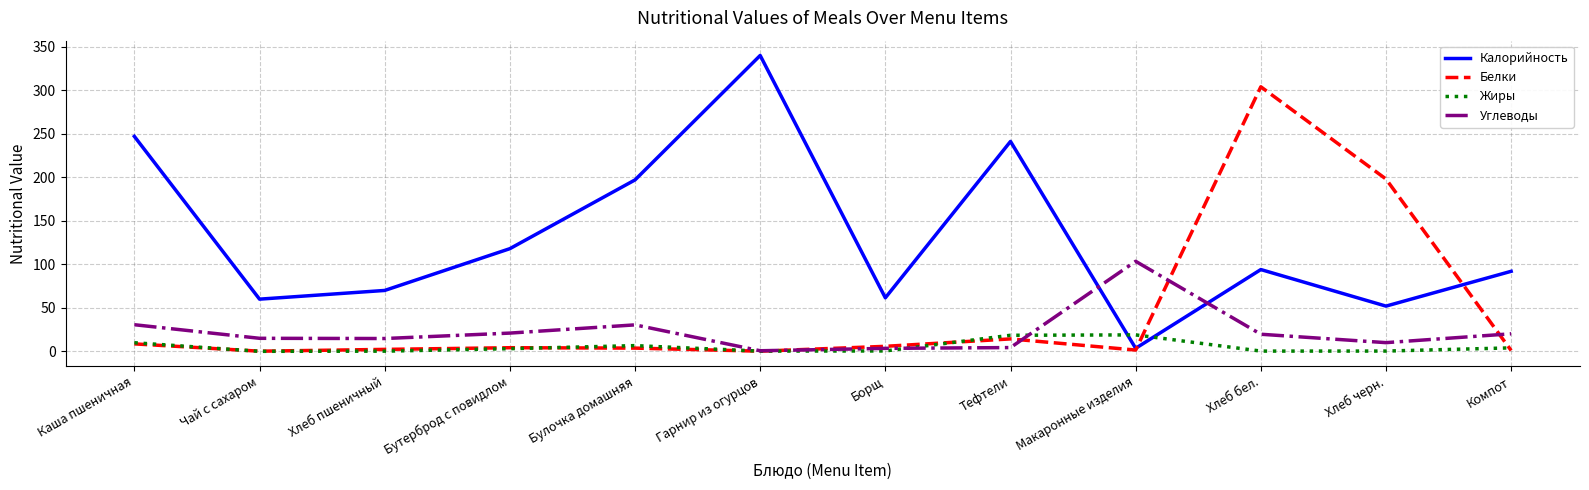

At which label is Калорийность closest to 171?

Булочка домашняя